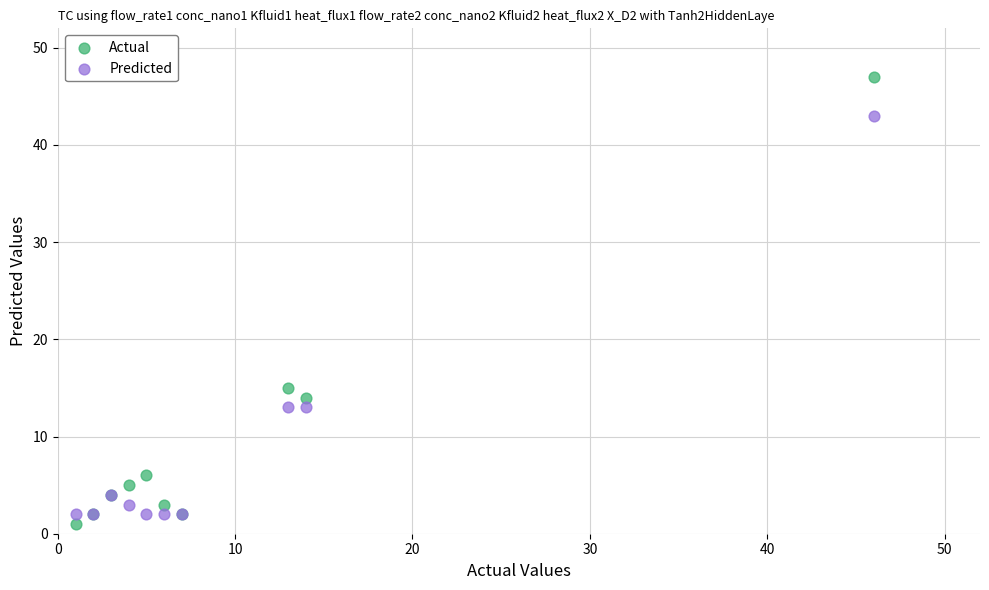

In the Actual series, what Y value is closest to 24?

15